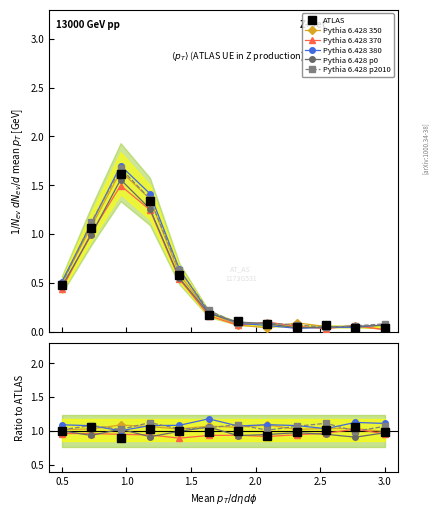

True or false: Pythia 6.428 380 has a value of 1.8 at 0.5.

False